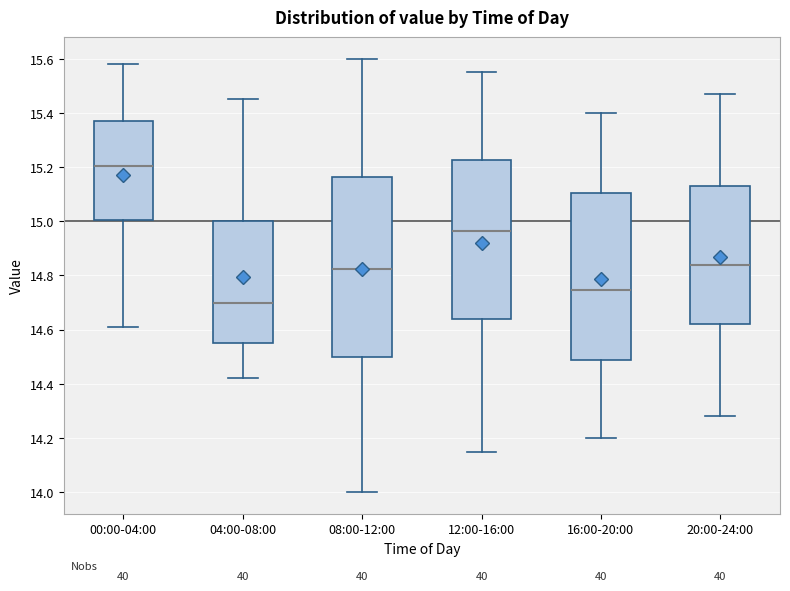

Which box's median line is the highest?

00:00-04:00